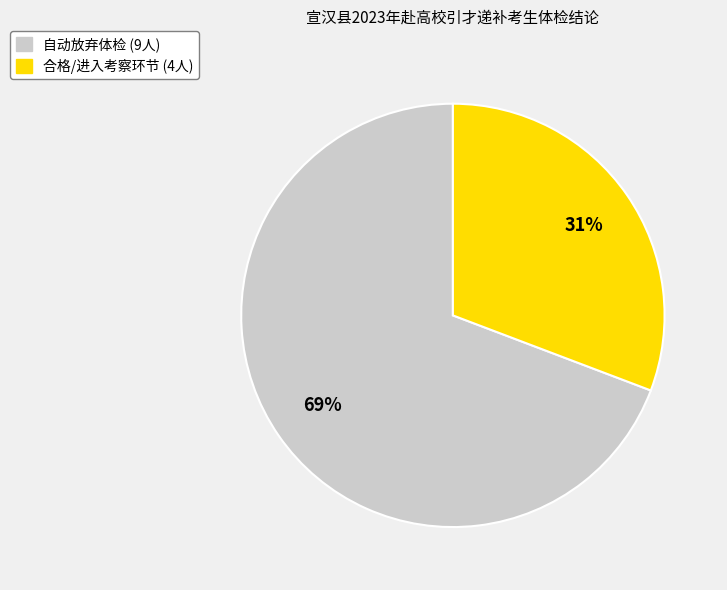

To the nearest percent, what is the average slice percentage?

50%